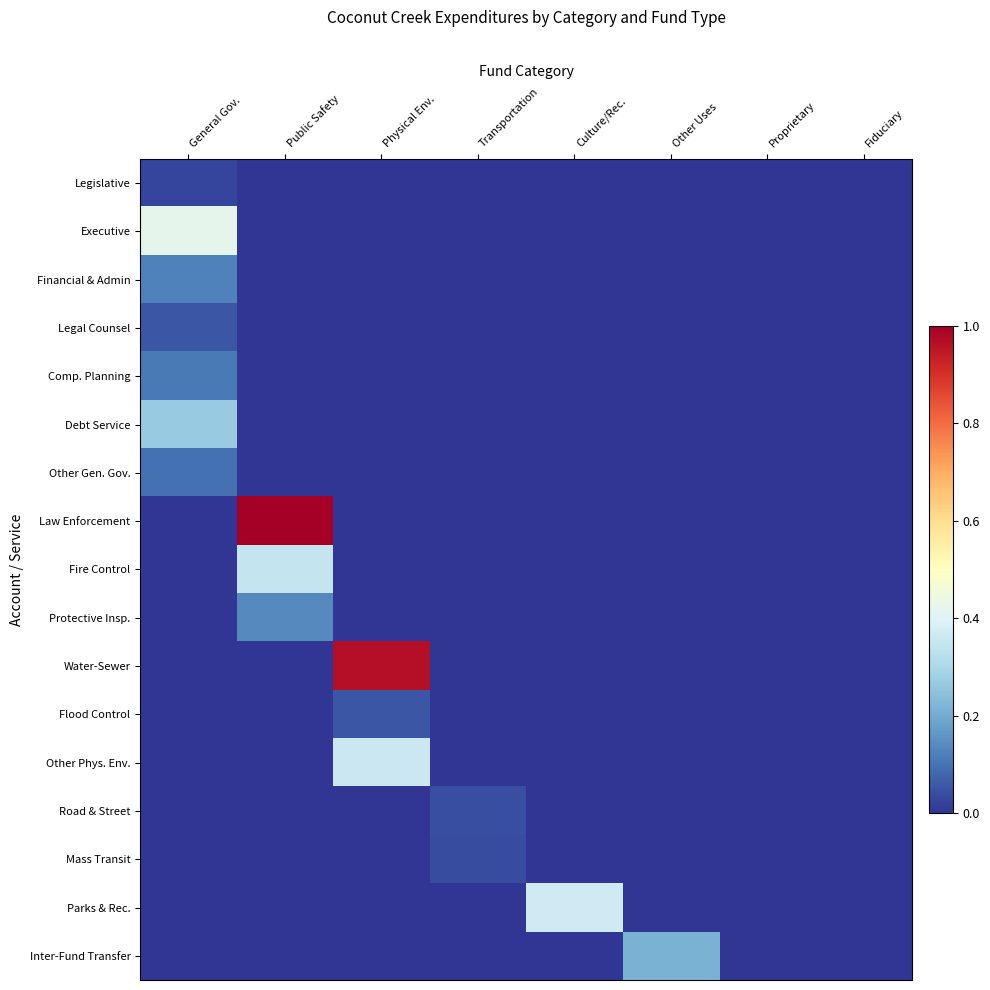

Between General Gov. and Proprietary, which series saw the biggest shift?

Executive